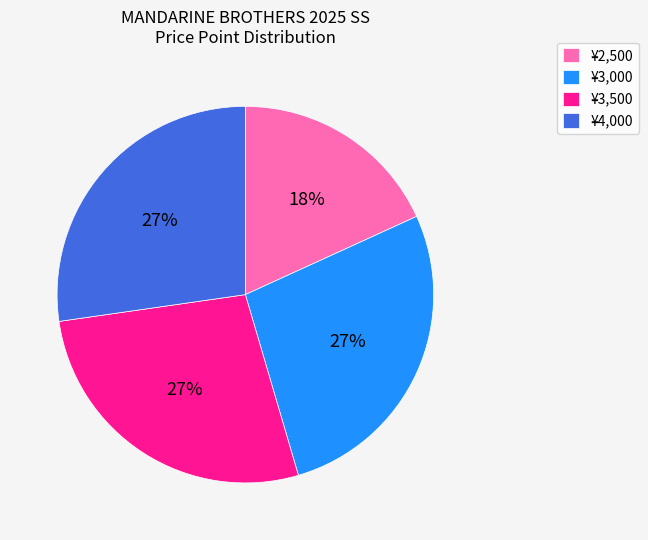

To the nearest percent, what is the average slice percentage?

25%